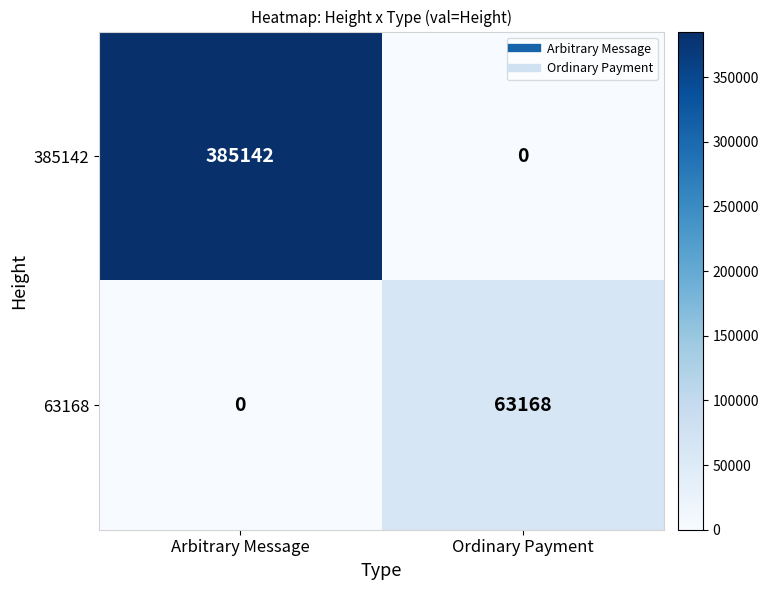

Is it true that 63168 equals 0 at Arbitrary Message?

True